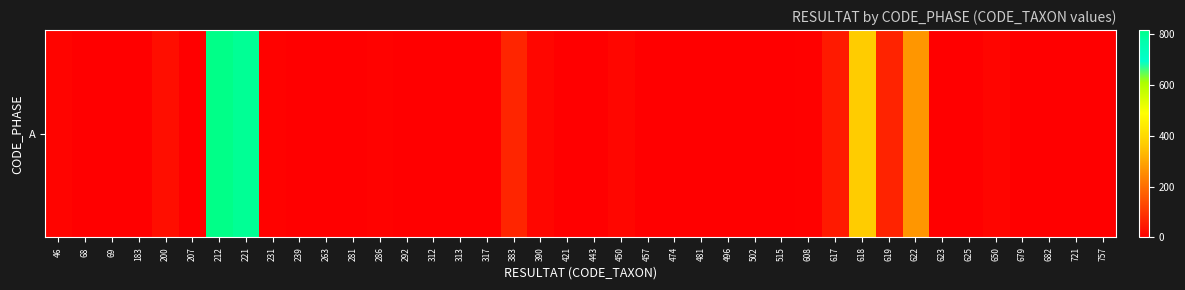

What is the sum of all values?

2550